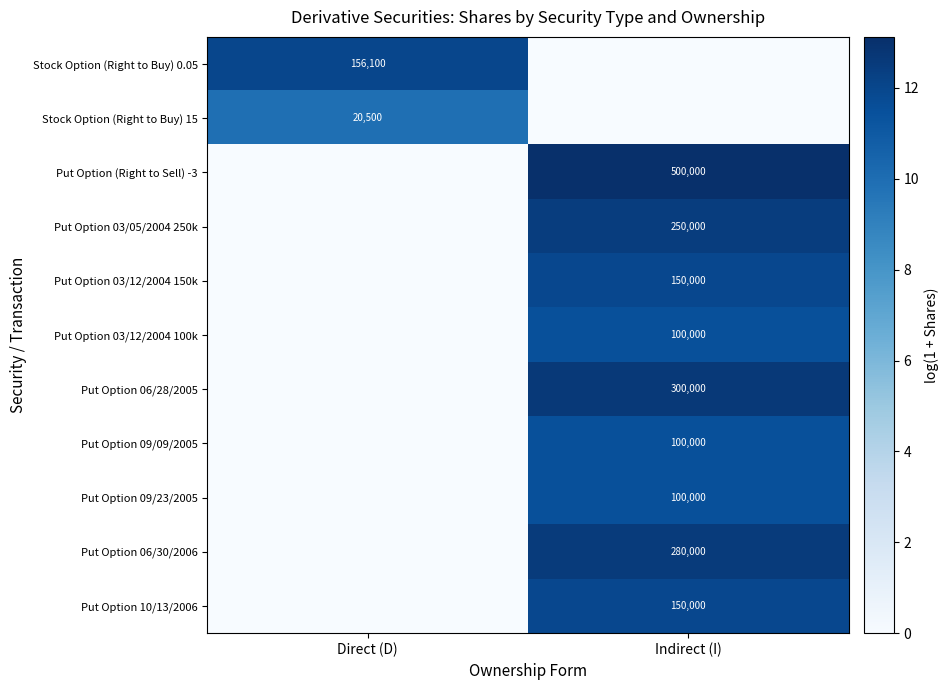

How many series are shown in this chart?

11